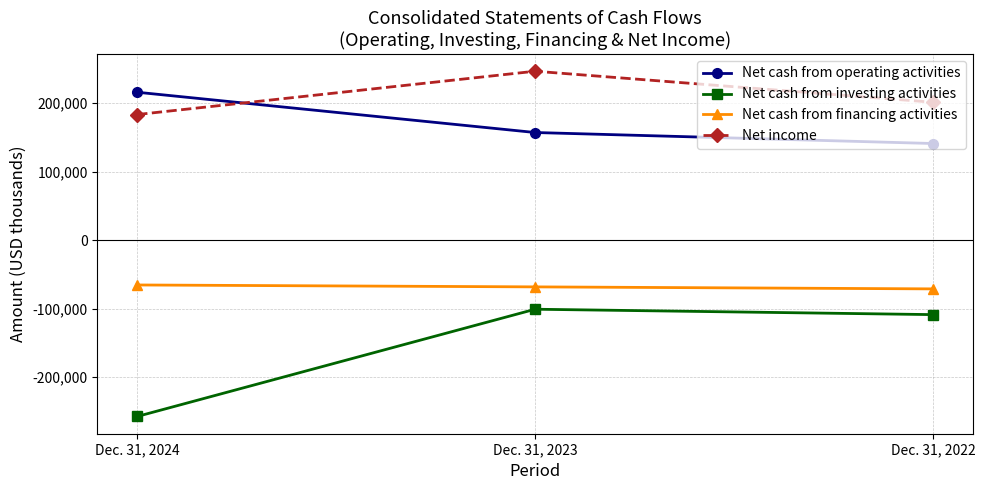

Is the value of Net cash from operating activities at Dec. 31, 2023 greater than the value of Net cash from financing activities at Dec. 31, 2022?

Yes